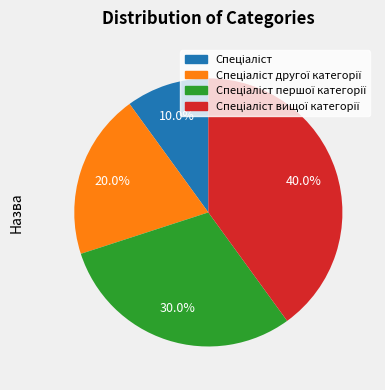

Does any single category account for the majority?

No